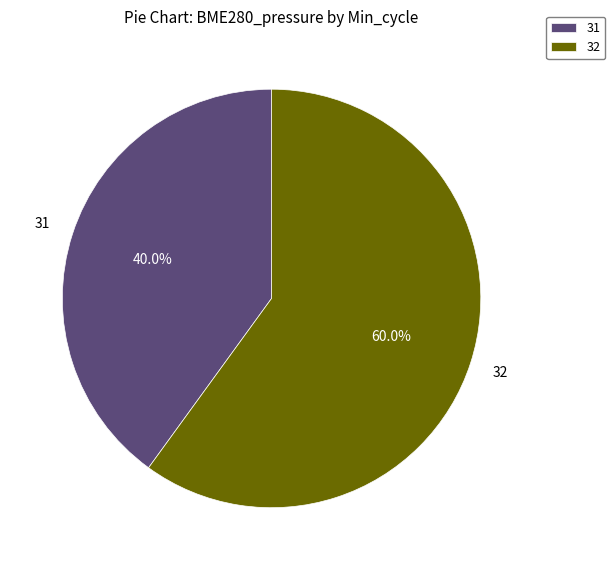

How many segments does this pie chart have?

2